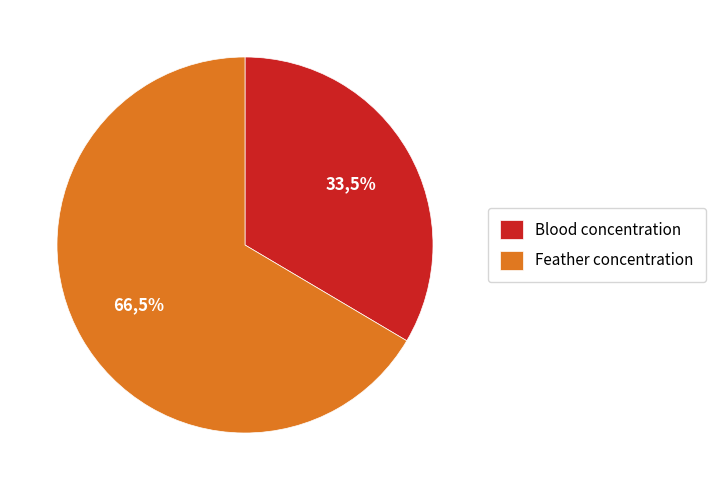

Which category has the biggest portion of the pie?

Feather concentration